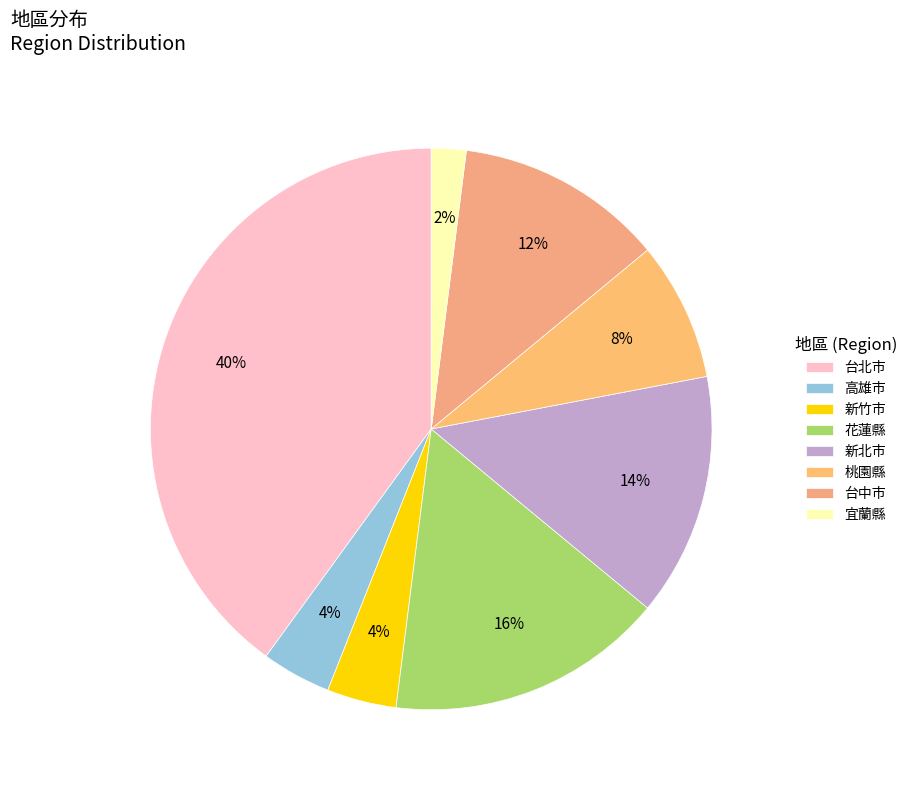

To the nearest percent, what is the combined percentage of 台北市 and 新北市?

54%